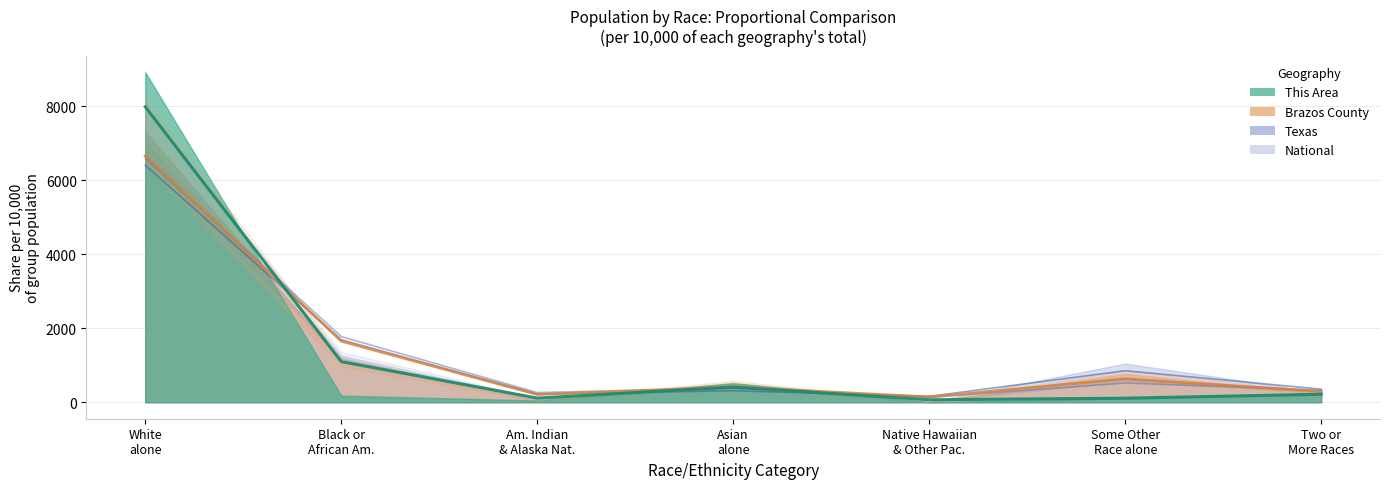

Rank the series at Am. Indian & Alaska Nat. from highest to lowest value.

National, Texas, Brazos County, This Area